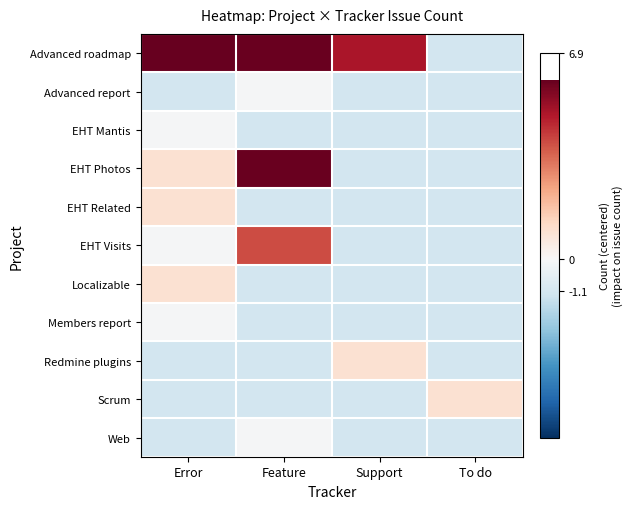

Rank the series by their maximum value, from lowest to highest.

Advanced report, EHT Mantis, Members report, Web, EHT Related, Localizable, Redmine plugins, Scrum, EHT Visits, EHT Photos, Advanced roadmap